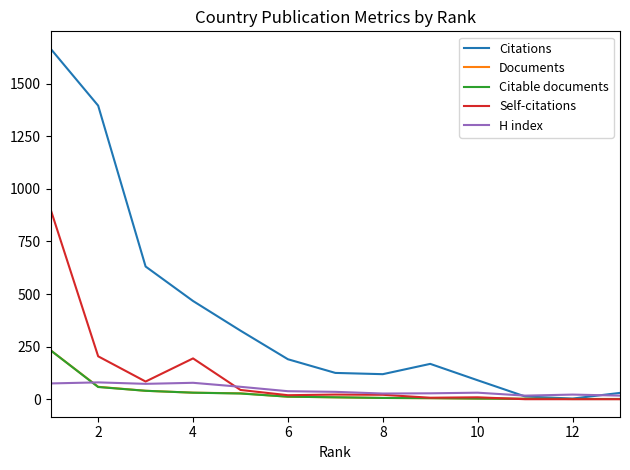

What is the maximum value for Citable documents?

232